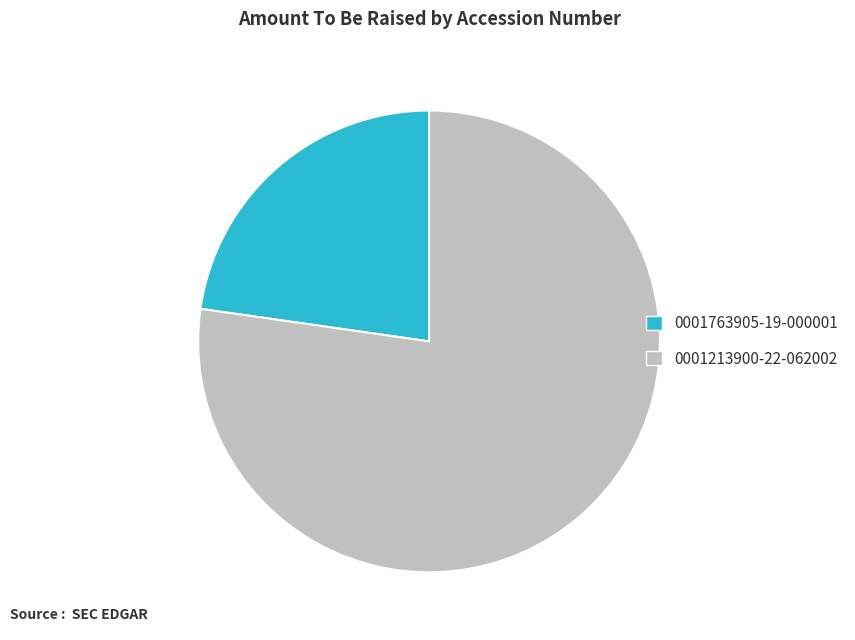

Is the sum of 0001763905-19-000001 and 0001213900-22-062002 greater than half?

Yes